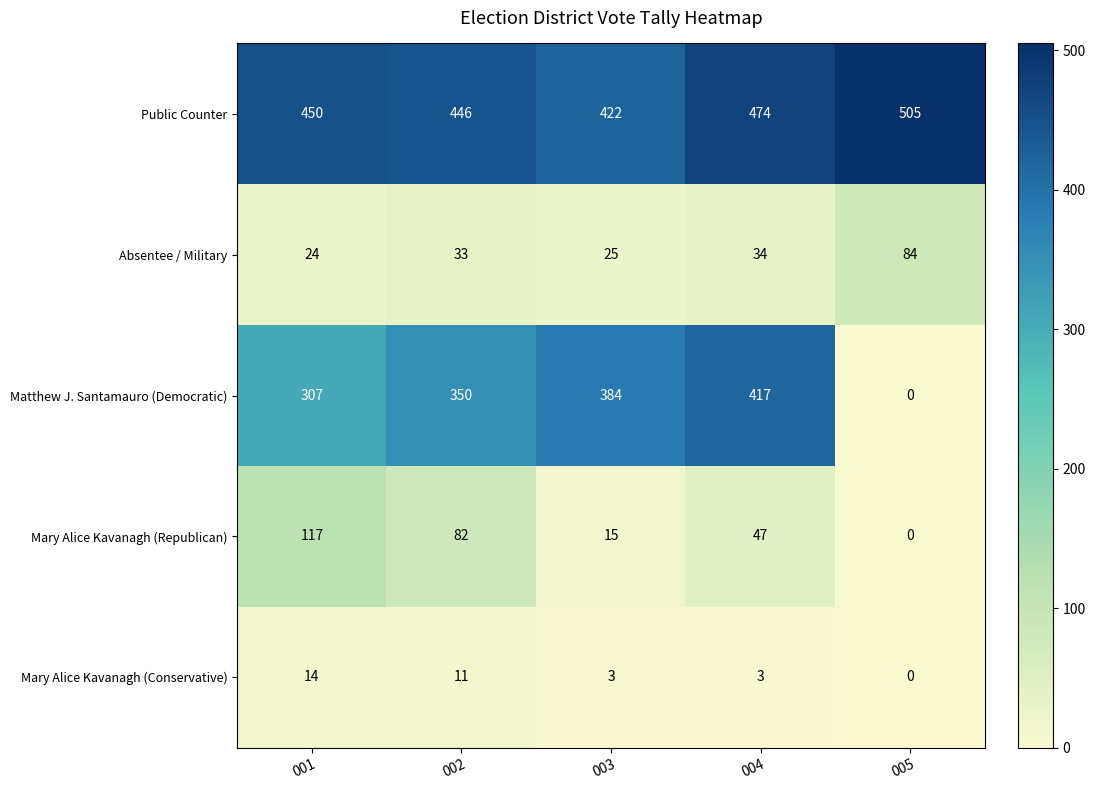

At 001, list the series in order from smallest to largest.

Mary Alice Kavanagh (Conservative), Absentee / Military, Mary Alice Kavanagh (Republican), Matthew J. Santamauro (Democratic), Public Counter